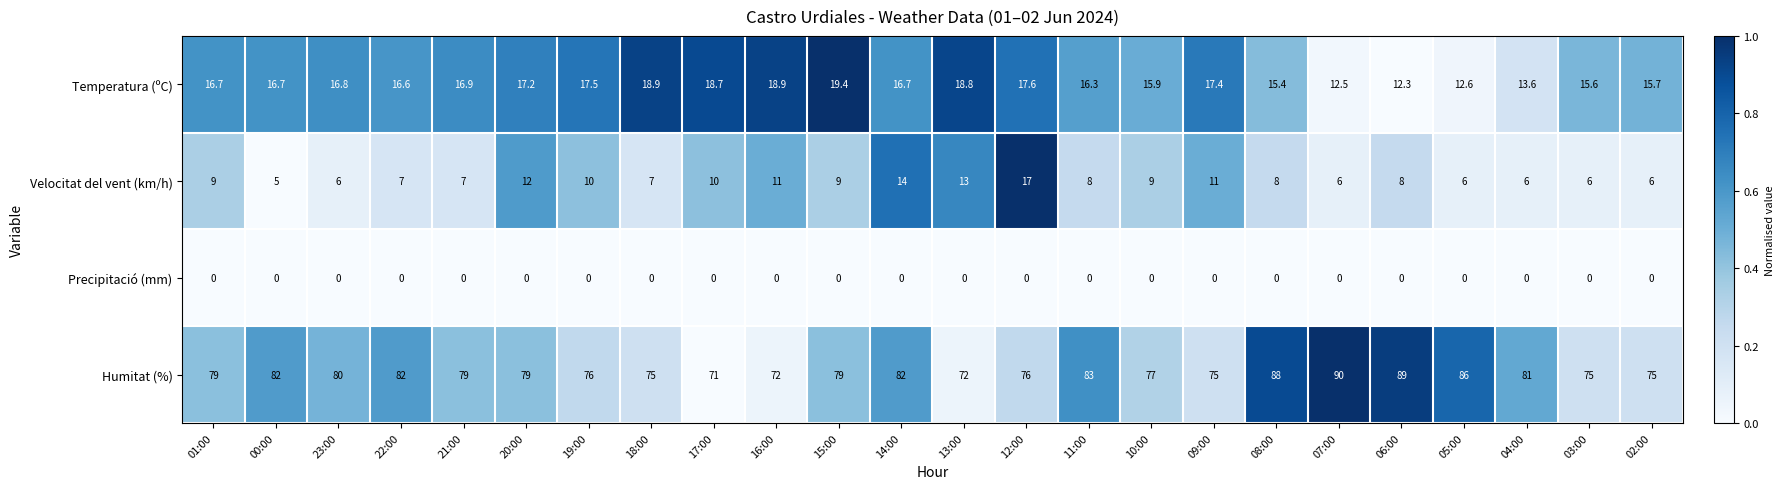

At which category is the sum across all series the highest?

14:00